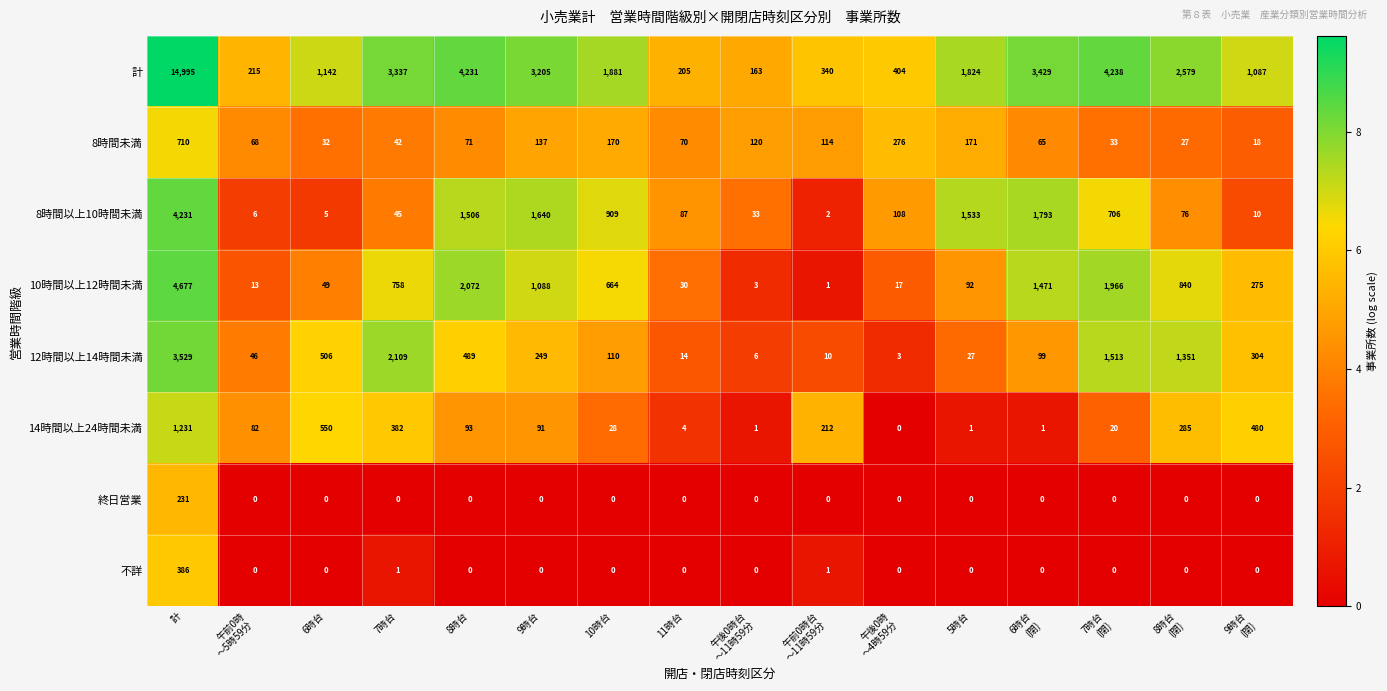

What is the highest value of the 12時間以上14時間未満 series?

3529